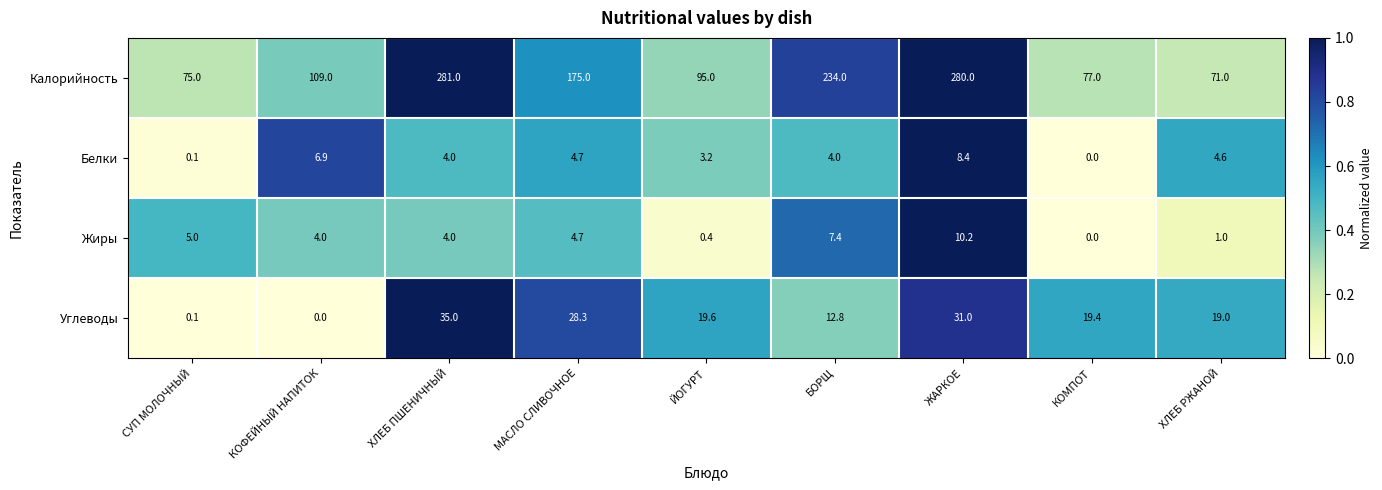

How many data points does each series have?

9